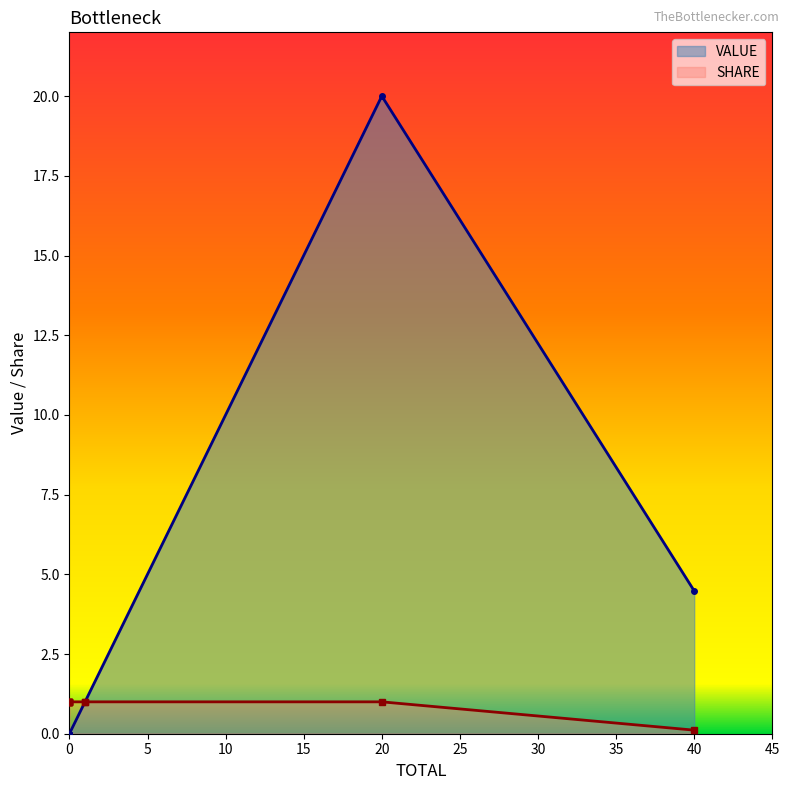

How many values are below 1?

1